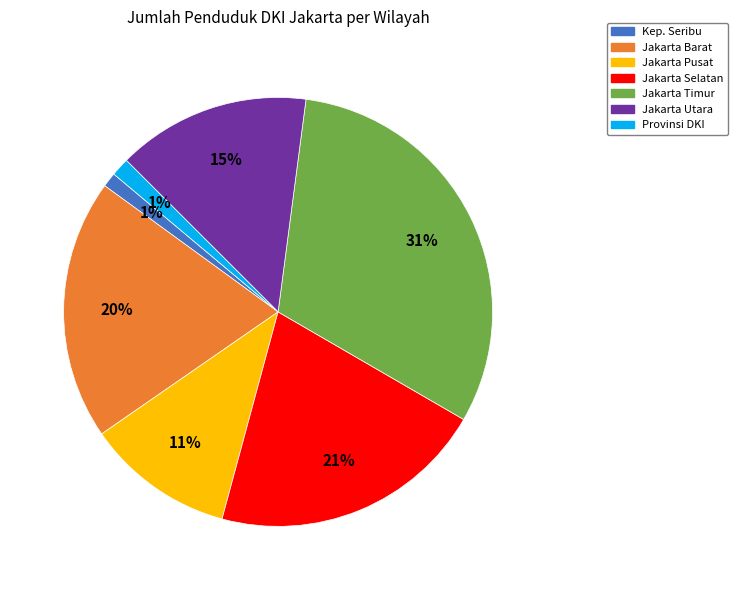

True or false: Provinsi DKI accounts for 1% of the total.

True